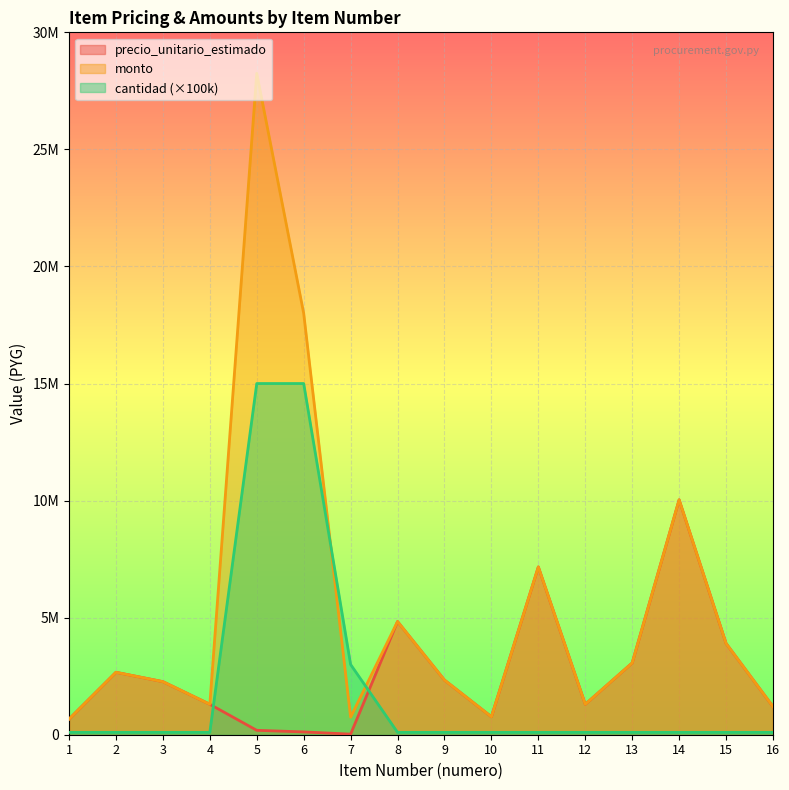

Which series changed the most between 7 and 16?

cantidad (×100k)